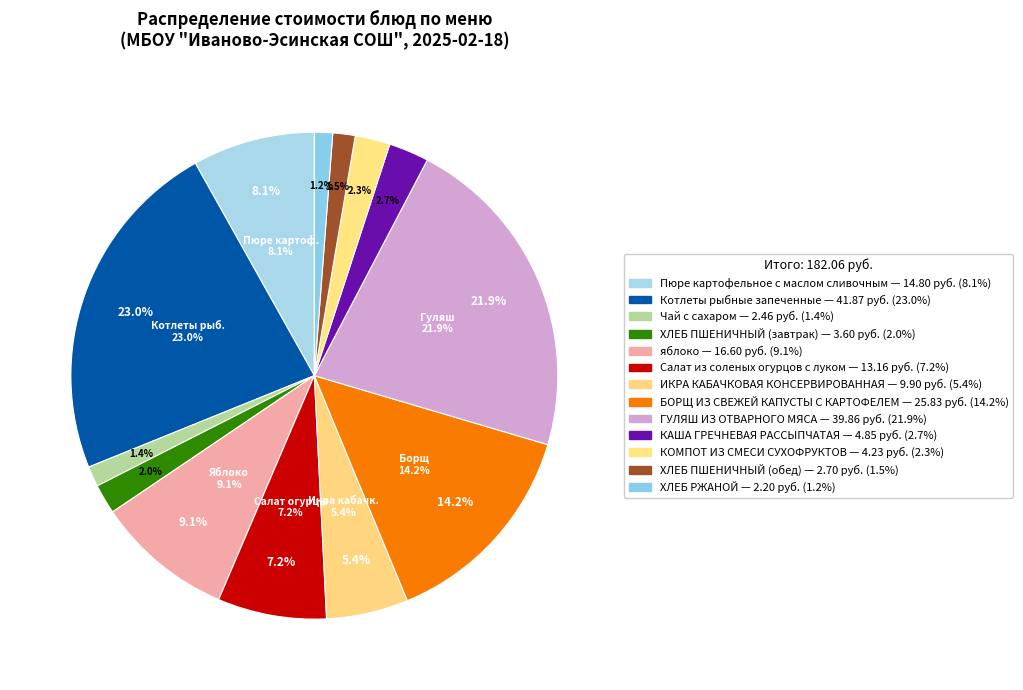

Rank the categories by value from highest to lowest.

Котлеты рыбные запеченные, ГУЛЯШ ИЗ ОТВАРНОГО МЯСА, БОРЩ ИЗ СВЕЖЕЙ КАПУСТЫ С КАРТОФЕЛЕМ, яблоко, Пюре картофельное с маслом сливочным, Салат из соленых огурцов с луком, ИКРА КАБАЧКОВАЯ КОНСЕРВИРОВАННАЯ, КАША ГРЕЧНЕВАЯ РАССЫПЧАТАЯ, КОМПОТ ИЗ СМЕСИ СУХОФРУКТОВ, ХЛЕБ ПШЕНИЧНЫЙ (завтрак), ХЛЕБ ПШЕНИЧНЫЙ (обед), Чай с сахаром, ХЛЕБ РЖАНОЙ